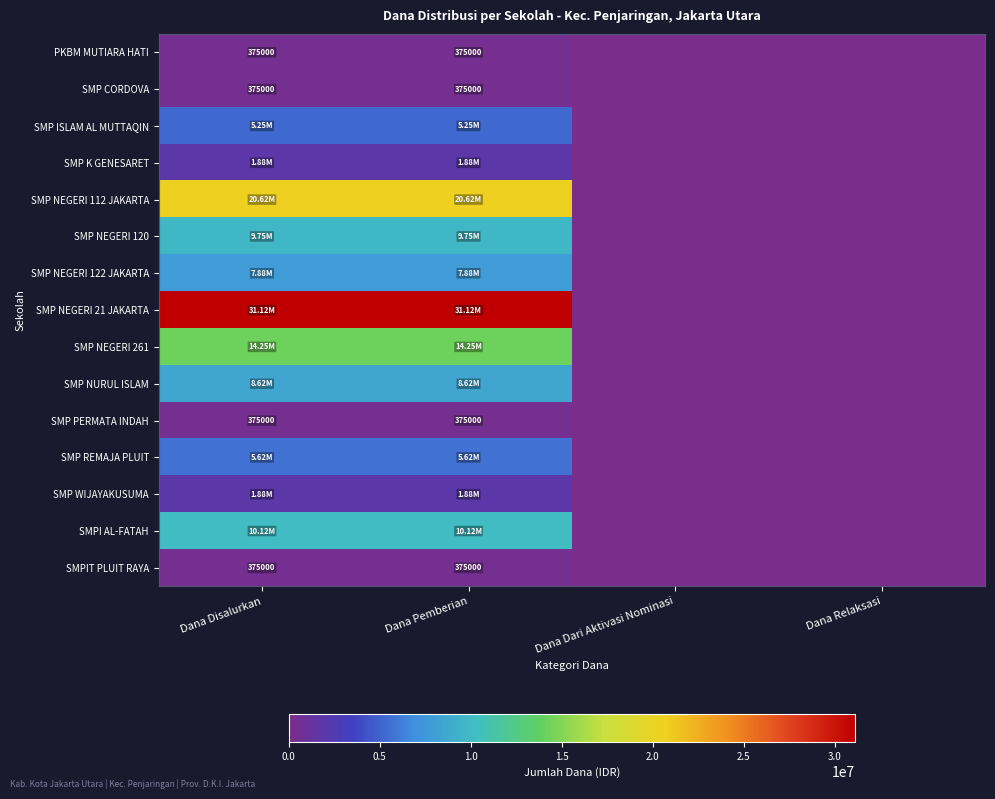

Rank the categories by SMP CORDOVA value from lowest to highest.

Dana Dari Aktivasi Nominasi, Dana Relaksasi, Dana Disalurkan, Dana Pemberian